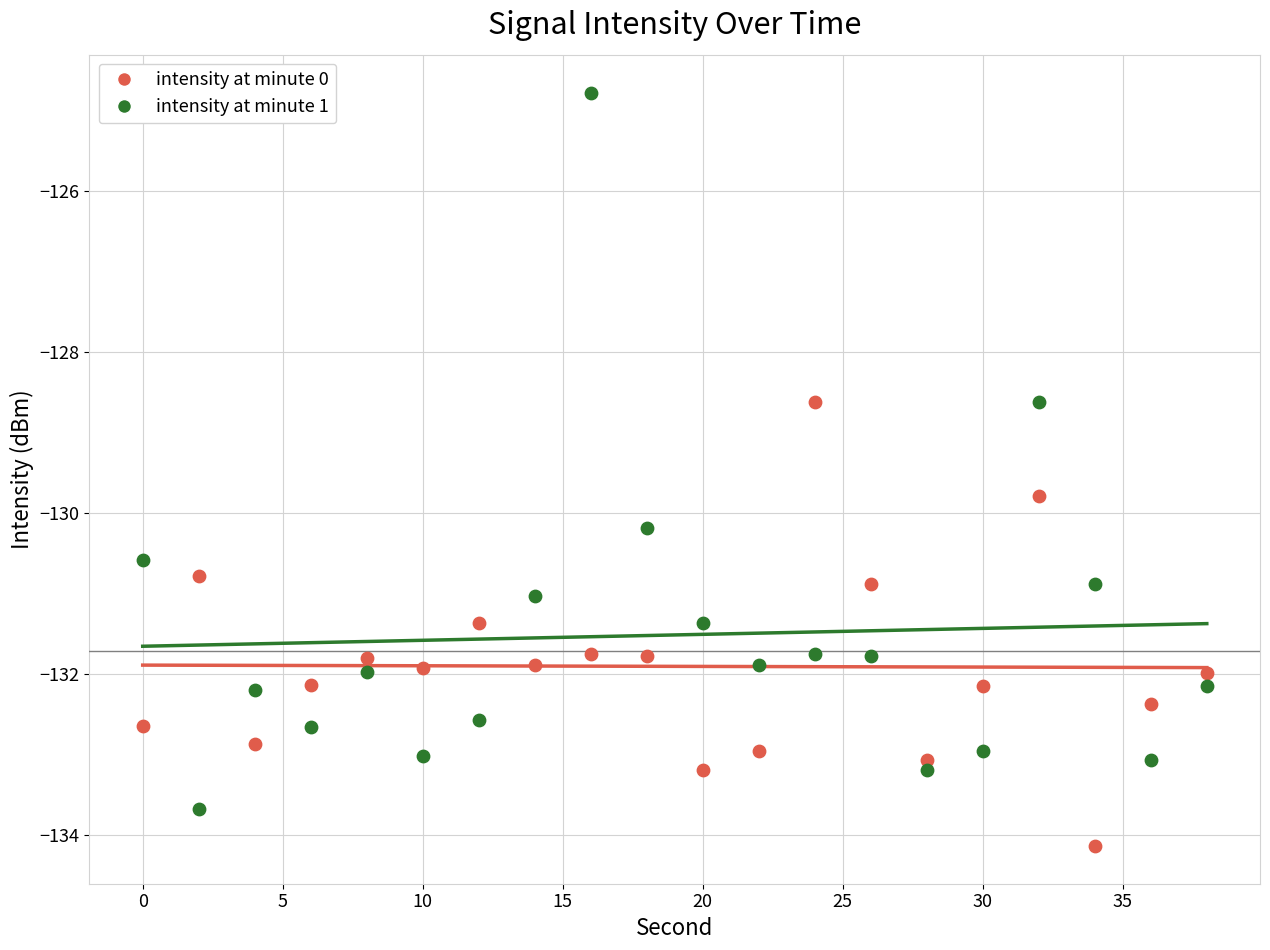

Which series contains the lowest Y value?

intensity at minute 0